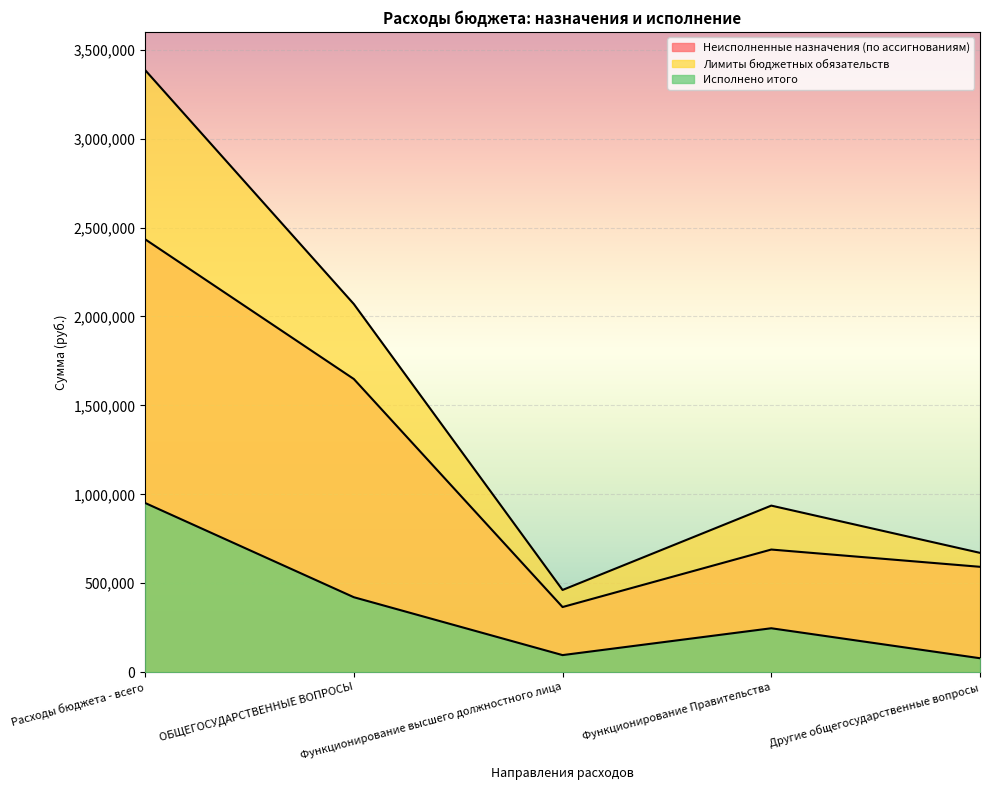

At how many categories does at least one series exceed 1693025?

2